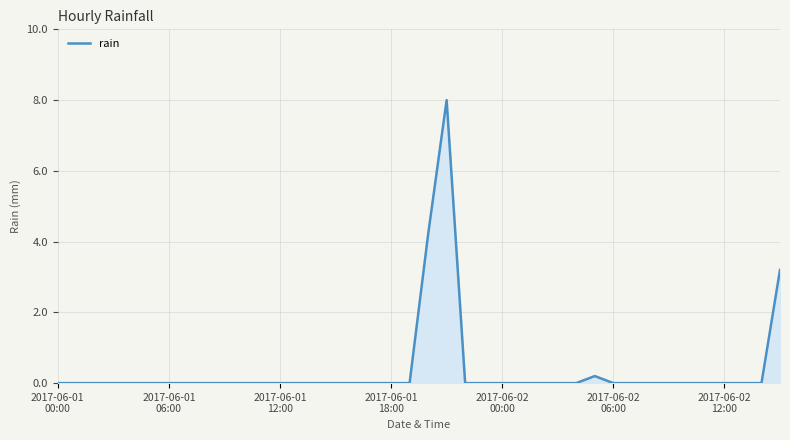

What is the maximum value shown in the chart?

8.0